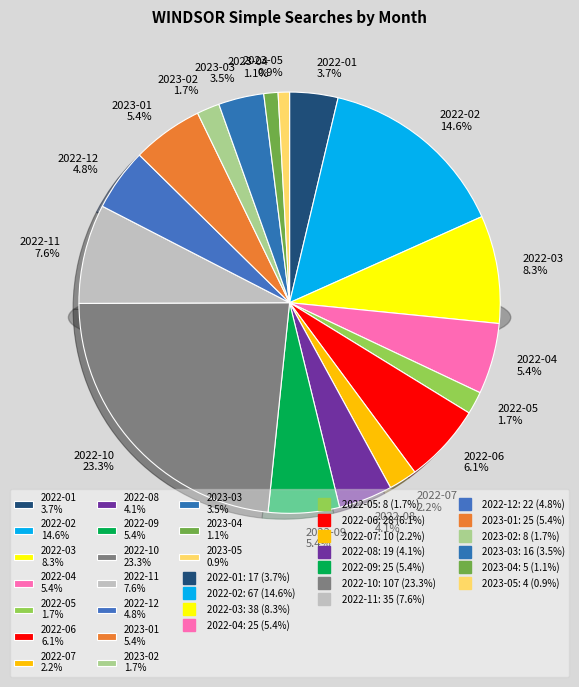

What is the ratio of the value at 2022-04 to the value at 2023-03?

1.6